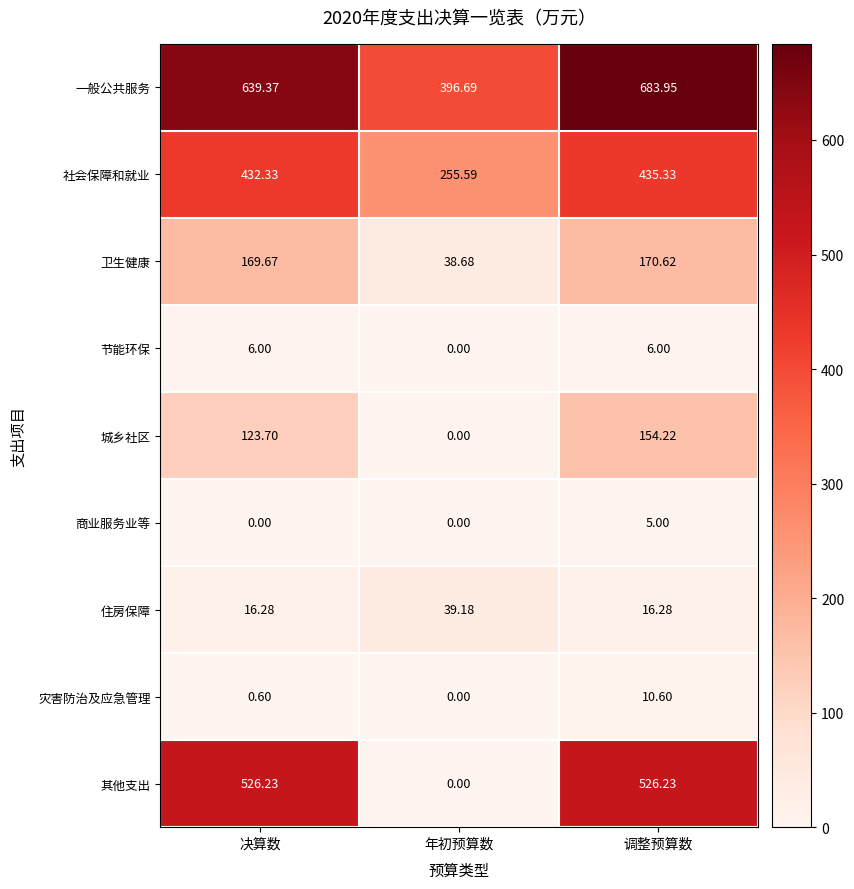

Which series has the largest total across all categories?

一般公共服务